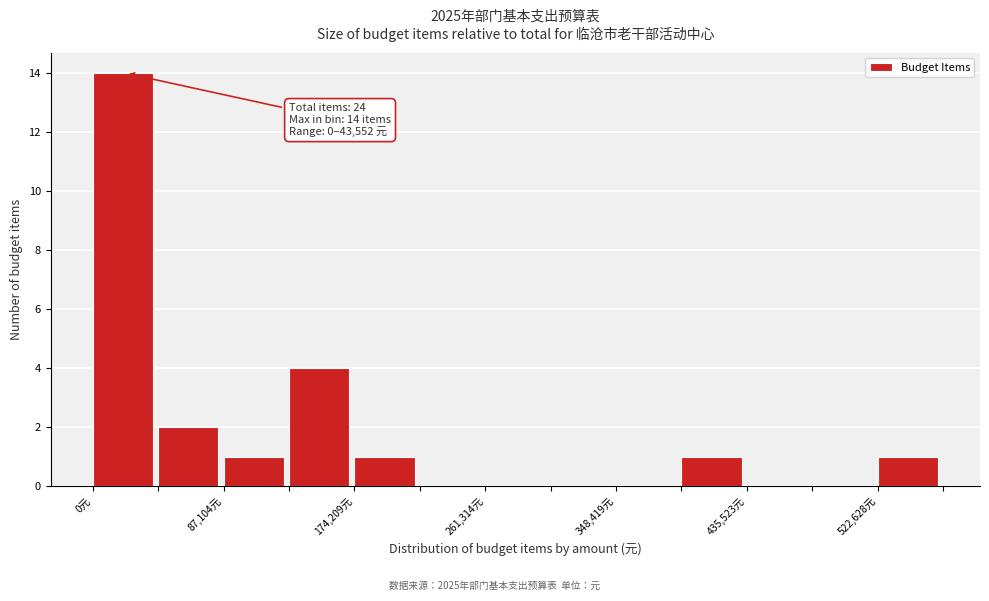

Which range on the x-axis has the tallest bar?

0 to 40000